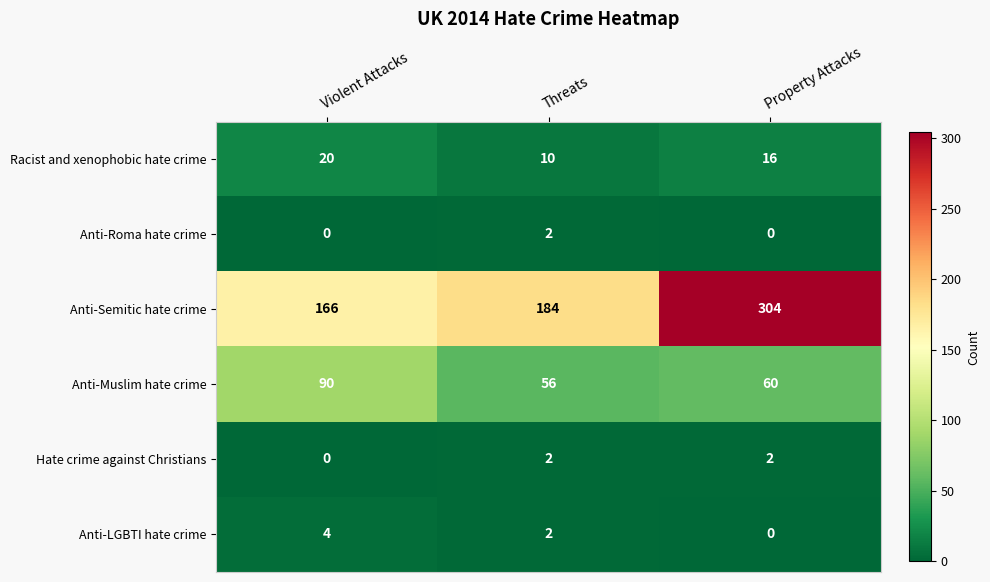

Is it true that Hate crime against Christians equals 2 at Threats?

True